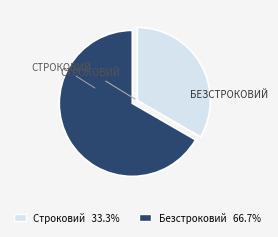

Is it true that Безстроковий is 67% of the pie?

True